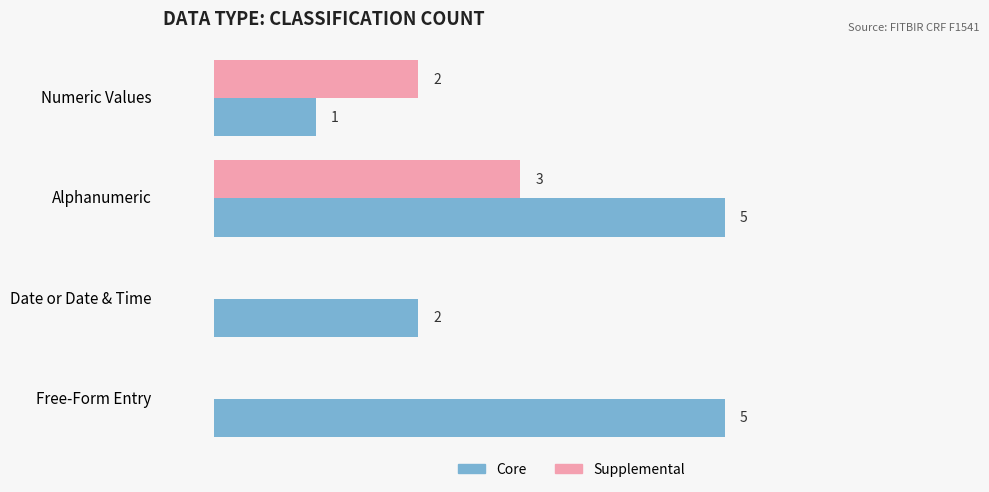

Where is Core nearest to the value 3?

Date or Date & Time